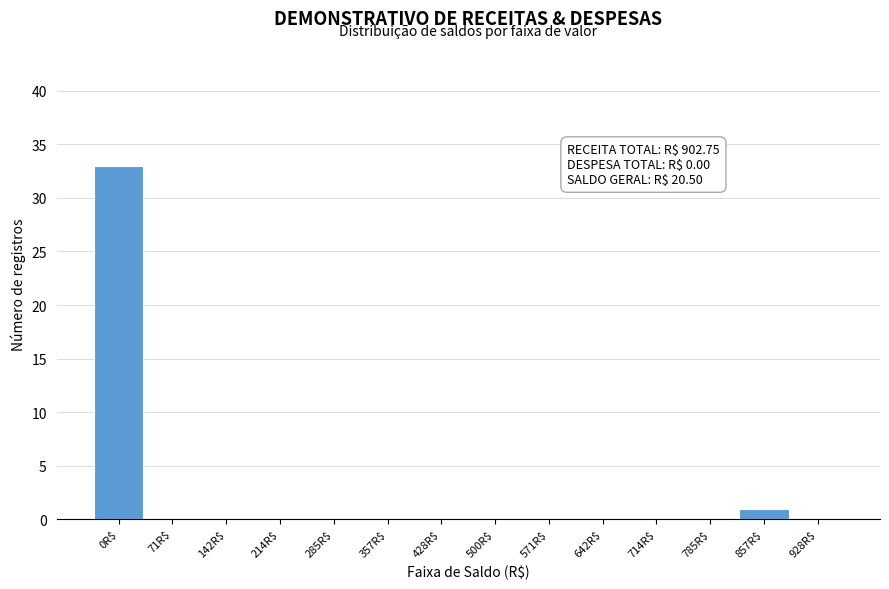

What is the sum of all values?

34